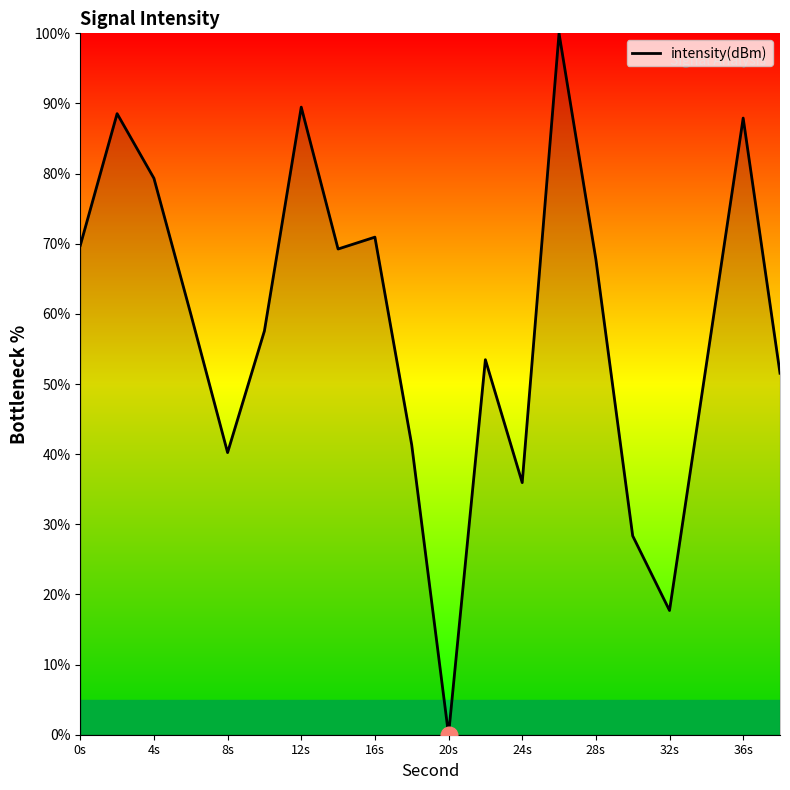

Count the number of categories in the chart.

20